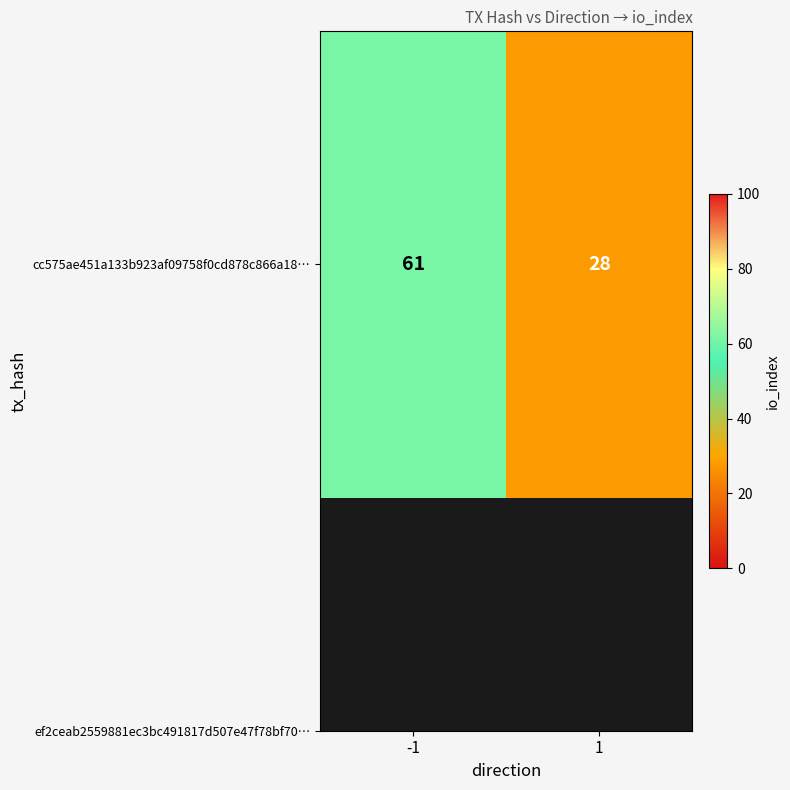

List the labels in order of value, largest first.

-1, 1